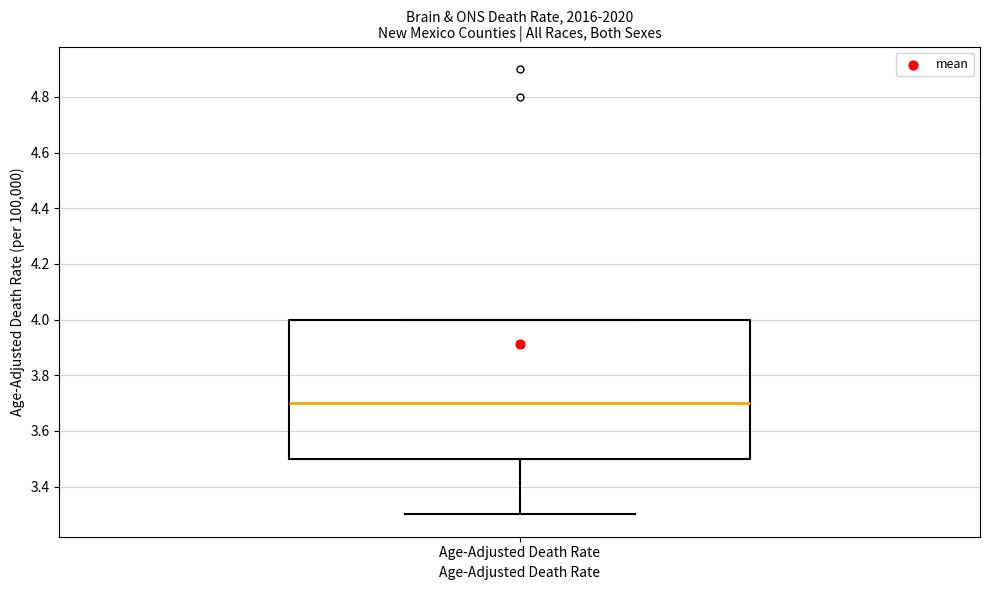

Where does the lower whisker of the box for Age-Adjusted Death Rate end on the y-axis? The values are not printed on the chart, so give them approximately, as read against the axis.

3.3